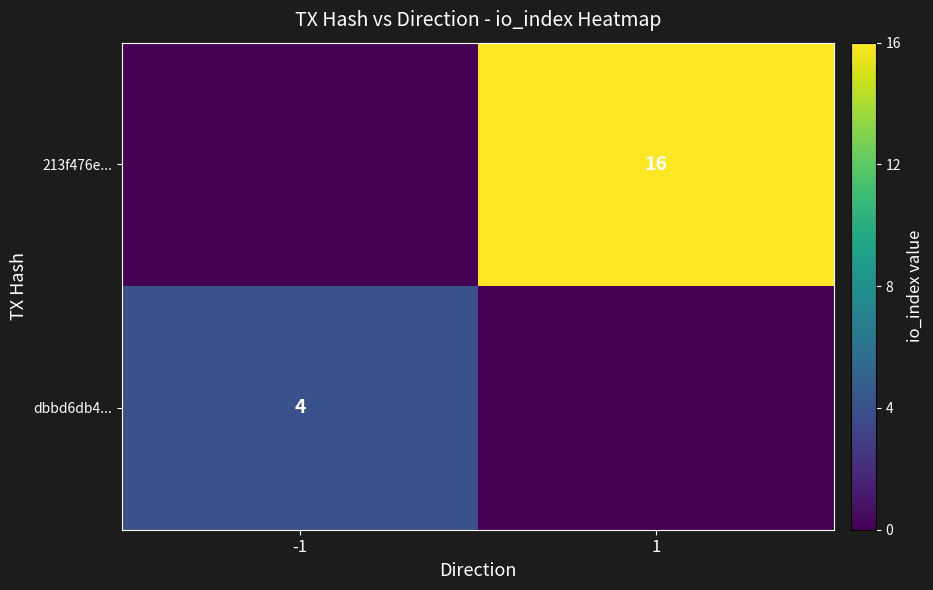

The dbbd6db4... series shows 6 at -1. True or false?

False